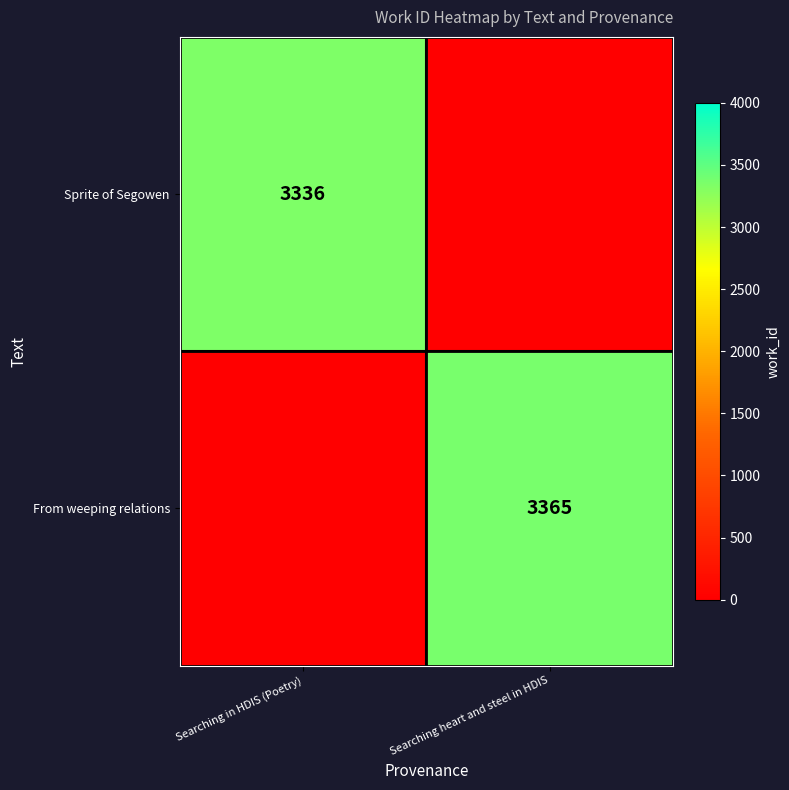

The From weeping relations series shows 3365 at Searching heart and steel in HDIS. True or false?

True